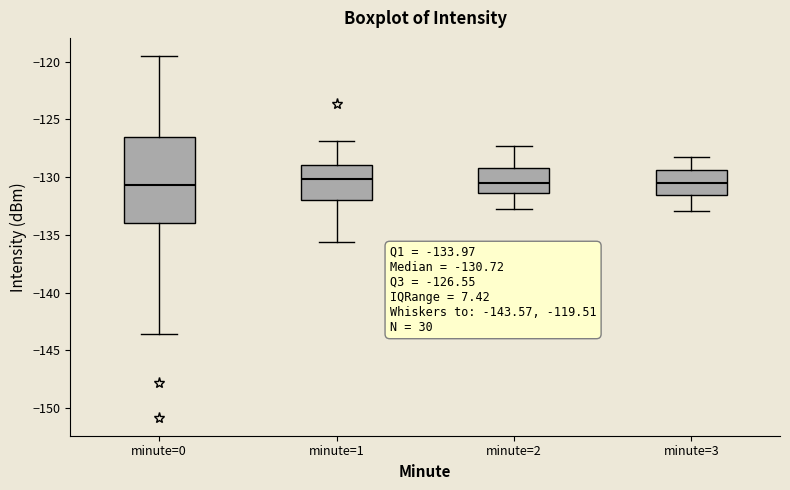

Comparing the boxes themselves (not the whiskers), which one is the tallest?

minute=0